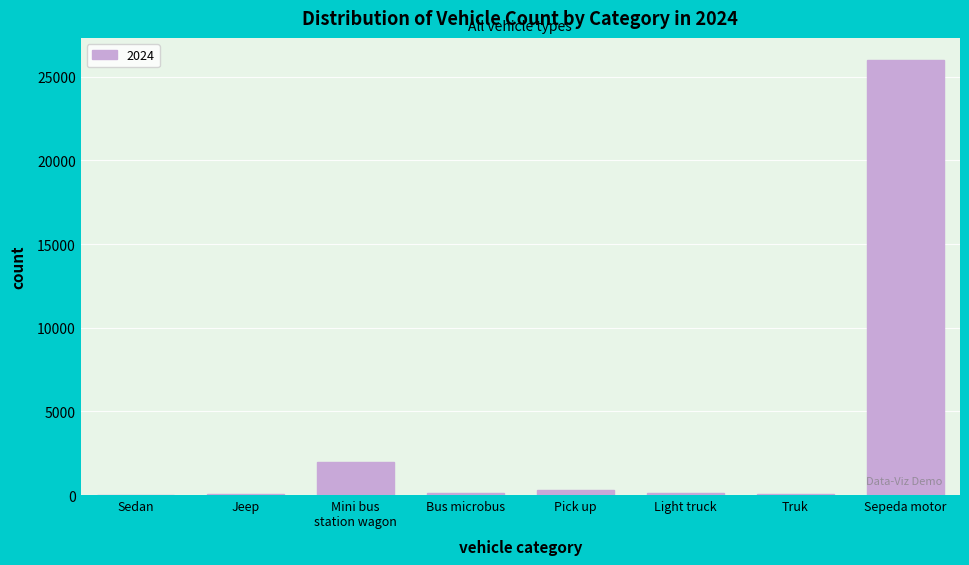

What is the sum of all values?

28691